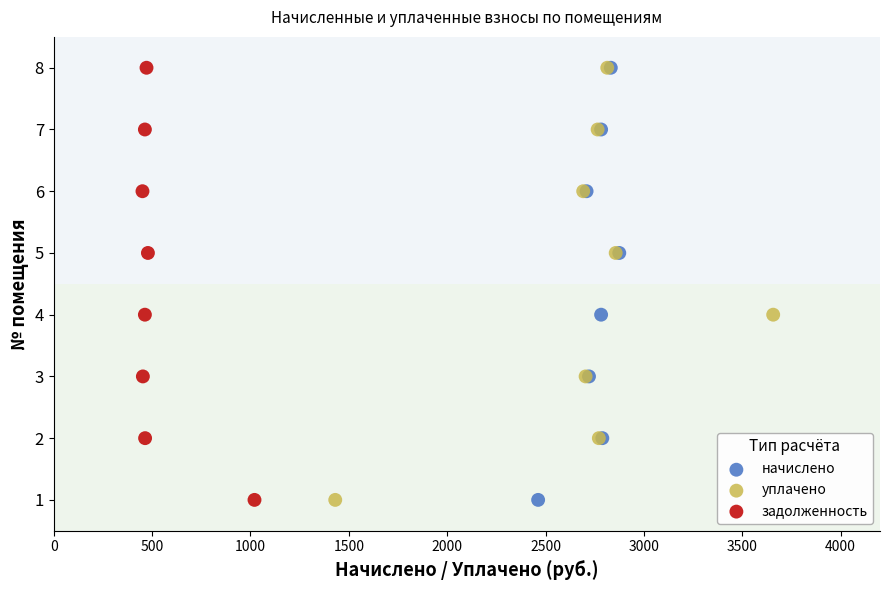

What are all the series names shown in the legend?

начислено, уплачено, задолженность